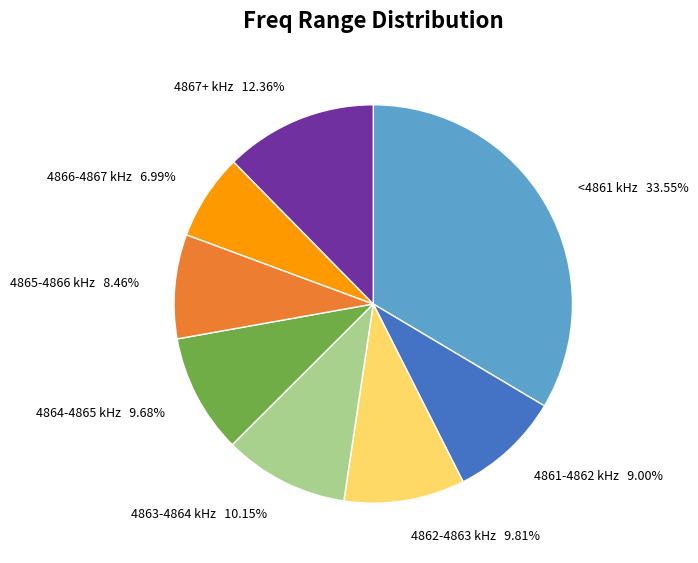

Which has a higher value, <4861 kHz or 4867+ kHz?

<4861 kHz